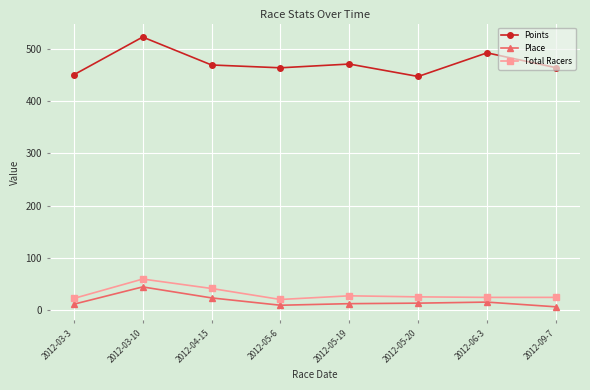

True or false: Place and Points intersect in this chart.

False